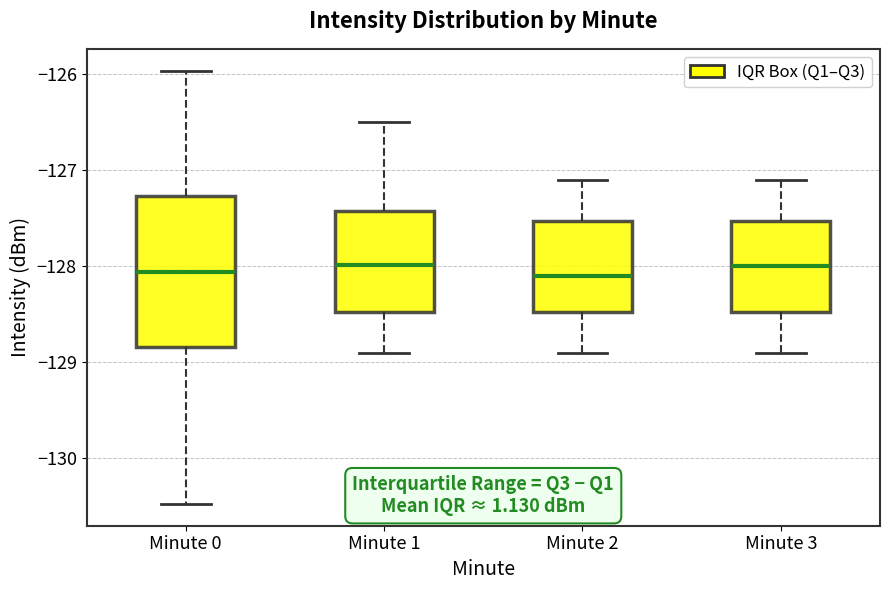

Reading left to right, transcribe this box plot: for each box, give where its median line is, the range the box spans, and where its two whiskers end, as read against the y-axis. The values are not printed on the chart, so give them approximately, as read against the axis.

Minute 0: median -128.1, box -128.8 to -127.3, whiskers -130.5 to -126.0
Minute 1: median -128.0, box -128.5 to -127.4, whiskers -128.9 to -126.5
Minute 2: median -128.1, box -128.5 to -127.5, whiskers -128.9 to -127.1
Minute 3: median -128.0, box -128.5 to -127.5, whiskers -128.9 to -127.1